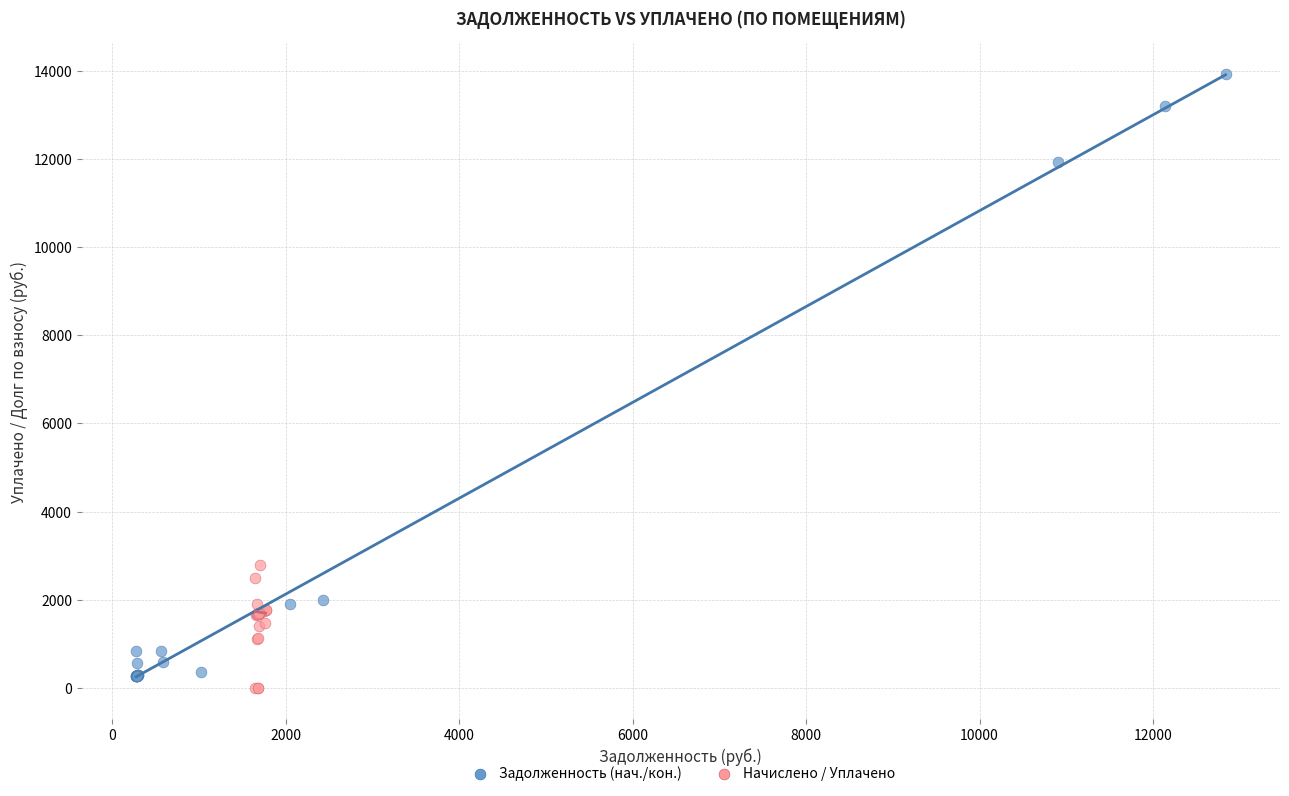

Which series has the widest spread of Y values?

Задолженность (нач./кон.)